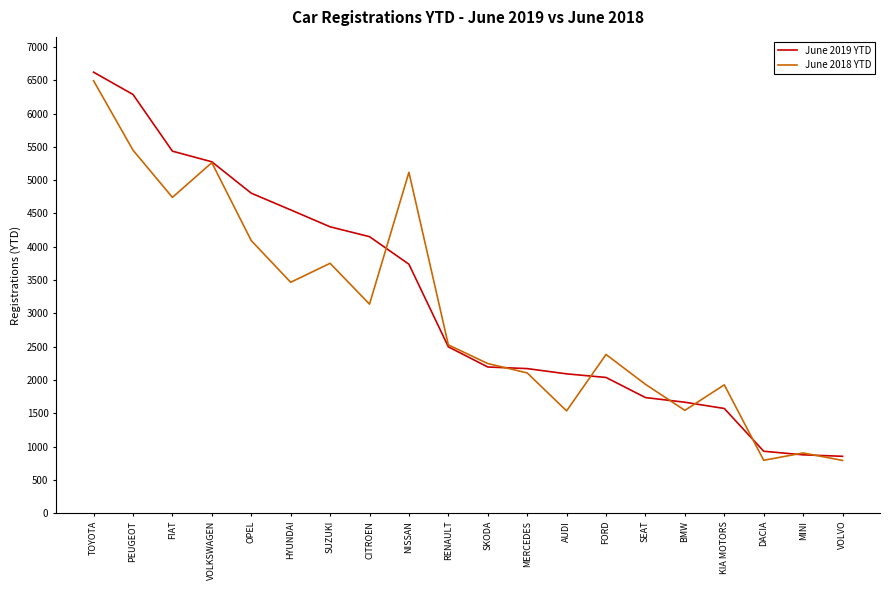

How many interior local valleys does the June 2018 YTD series have?

6